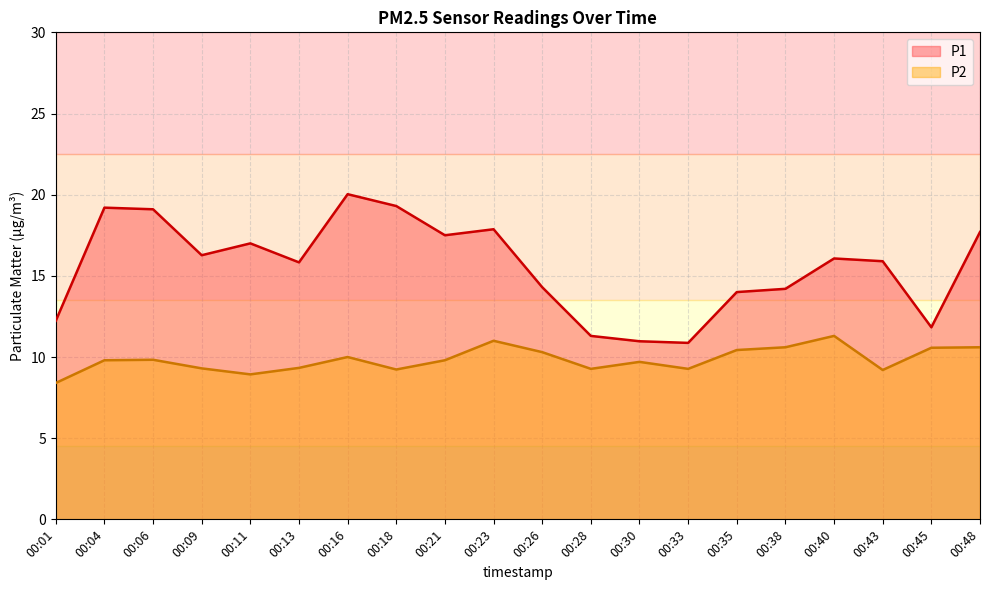

Which has a higher value, 00:11 or 00:40?

00:11